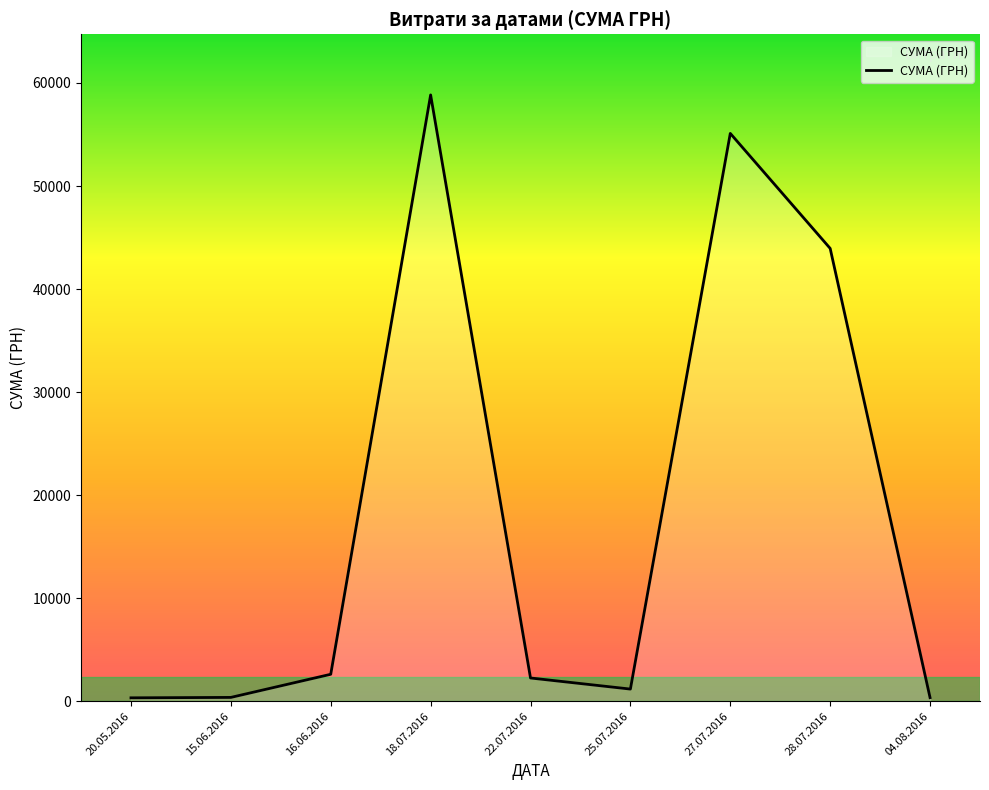

Which has a higher value, 22.07.2016 or 27.07.2016?

27.07.2016